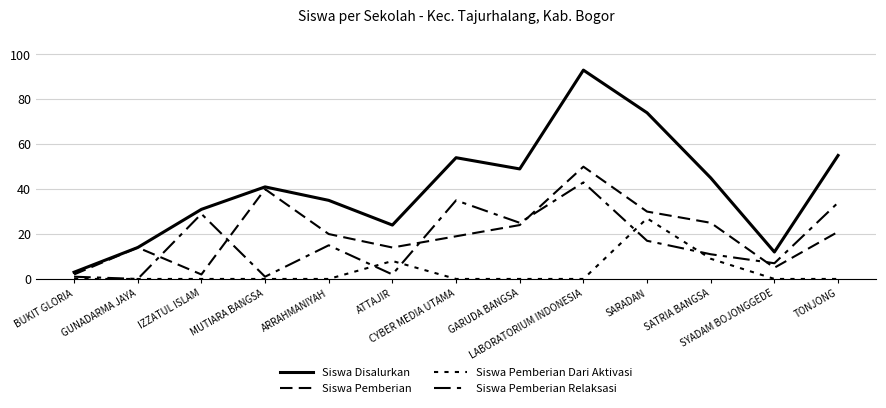

What is the difference between the highest and lowest values at LABORATORIUM INDONESIA?

93